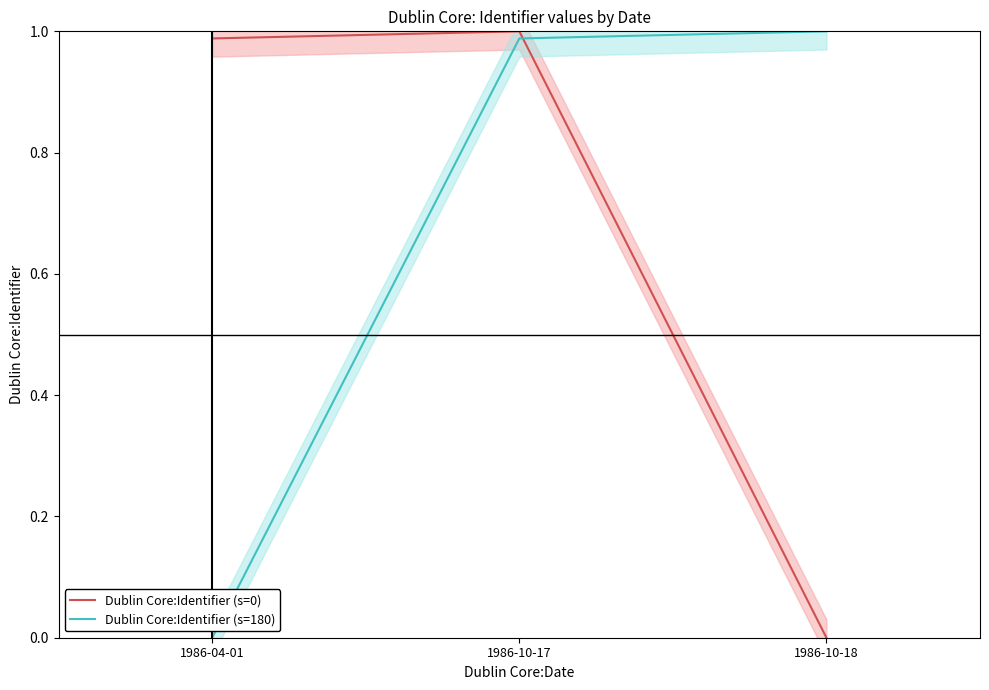

What is the highest value of the Dublin Core:Identifier (s=180) series?

1.0